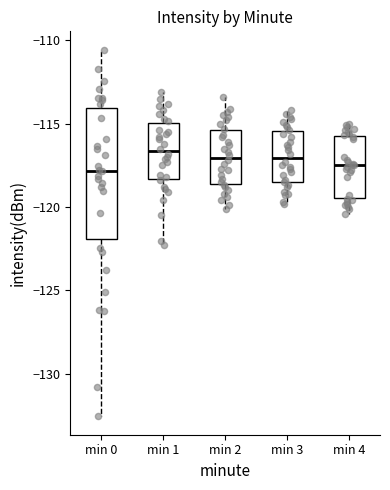

Reading left to right, read every box against the y-axis: the position of its median line, the range the box covers, and the ends of its whiskers. The values are not printed on the chart, so give them approximately, as read against the axis.

min 0: median -118.0, box -122.0 to -114.0, whiskers -132.5 to -110.5
min 1: median -116.5, box -118.5 to -115.0, whiskers -122.5 to -113.0
min 2: median -117.0, box -118.5 to -115.5, whiskers -120.0 to -113.5
min 3: median -117.0, box -118.5 to -115.5, whiskers -120.0 to -114.0
min 4: median -117.5, box -119.5 to -115.5, whiskers -120.5 to -115.0